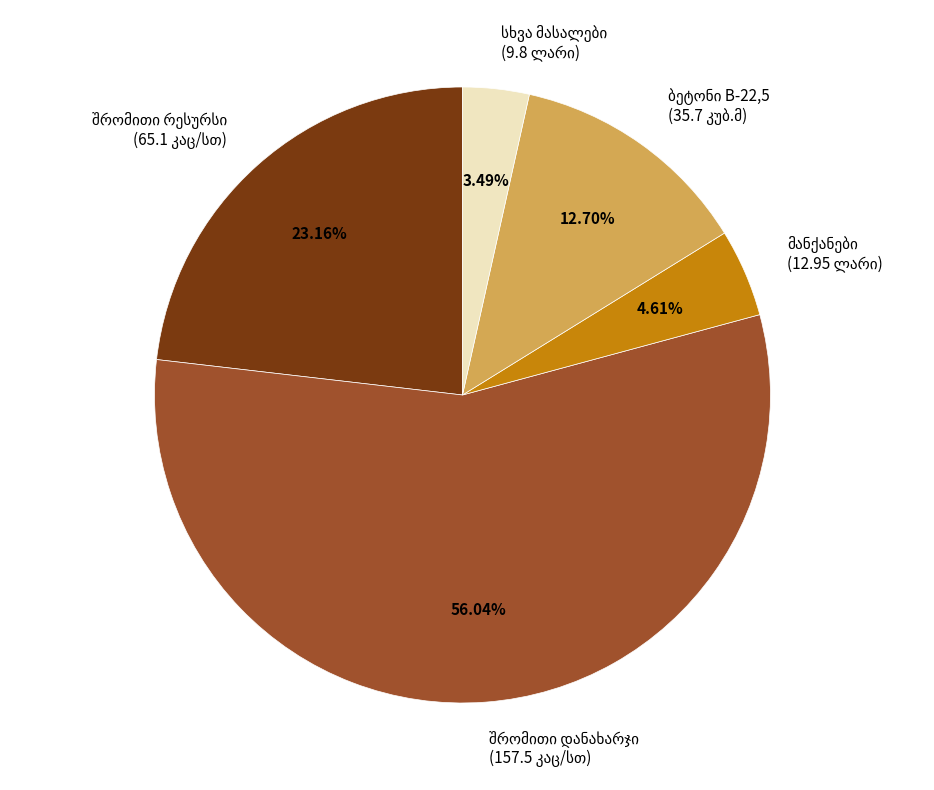

Is there a majority slice in this chart?

Yes